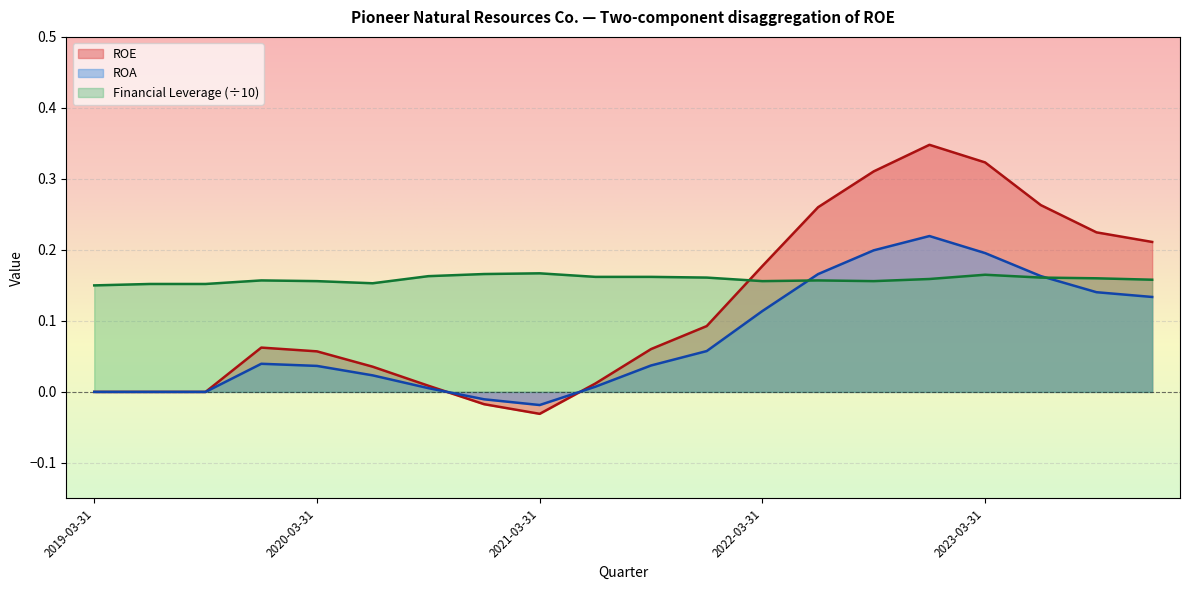

Between 2023-06-30 and 2019-03-31, which series saw the biggest shift?

ROE